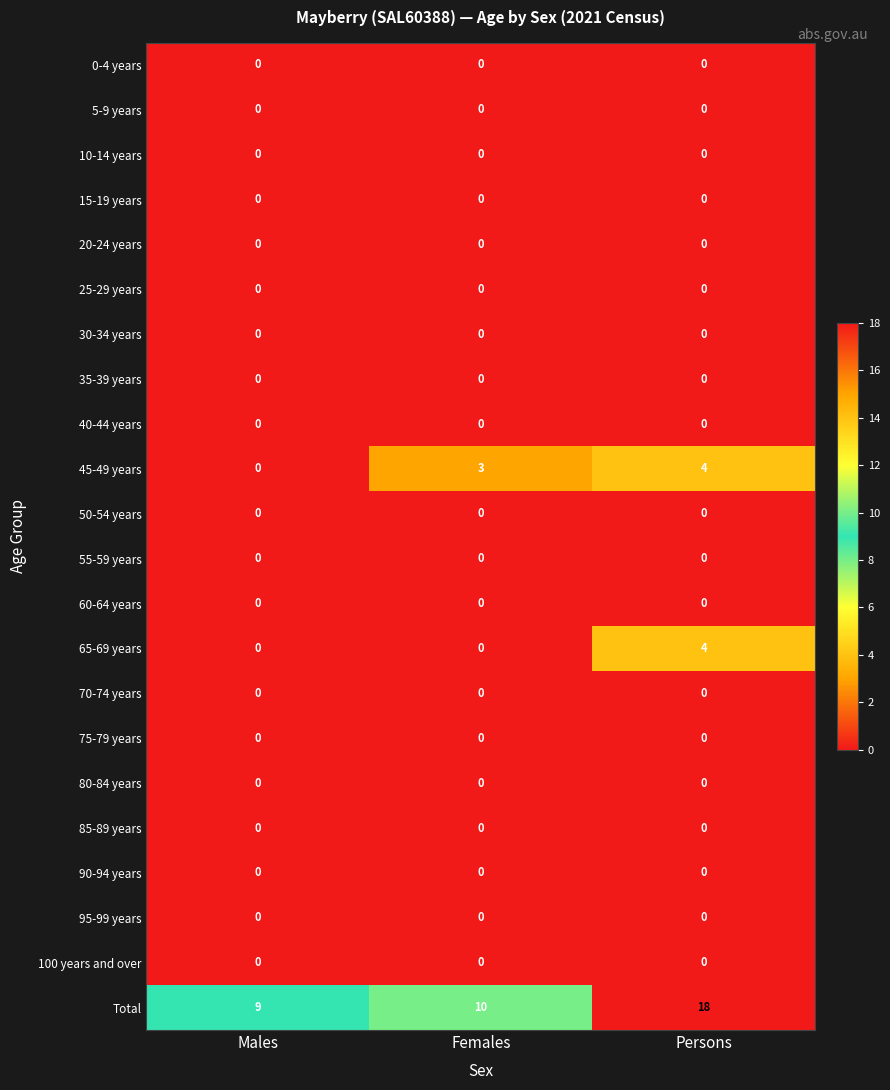

At which category is the sum across all series the highest?

Persons